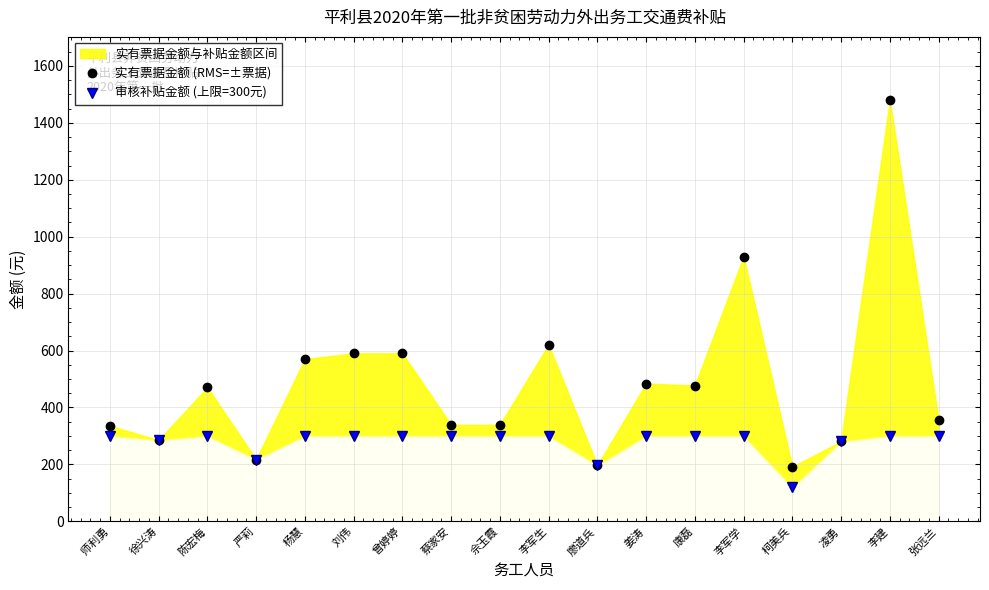

What is the approximate value of 审核补贴金额 (上限=300元) at 康磊?

300.0